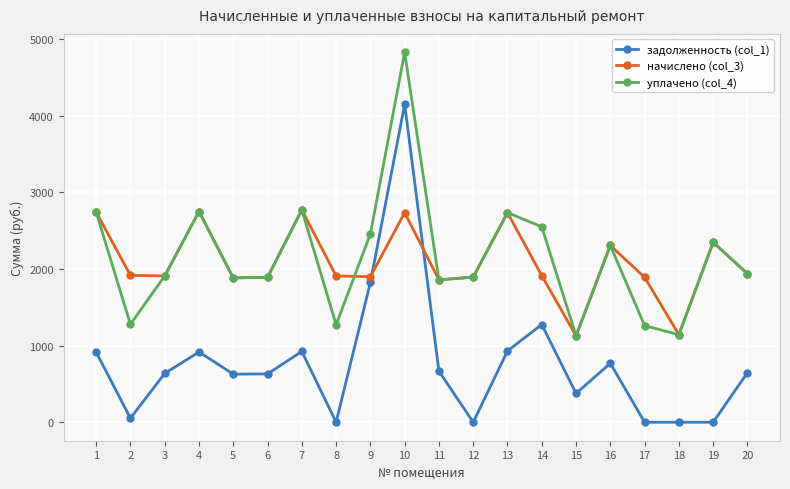

Which series has the largest total across all categories?

уплачено (col_4)